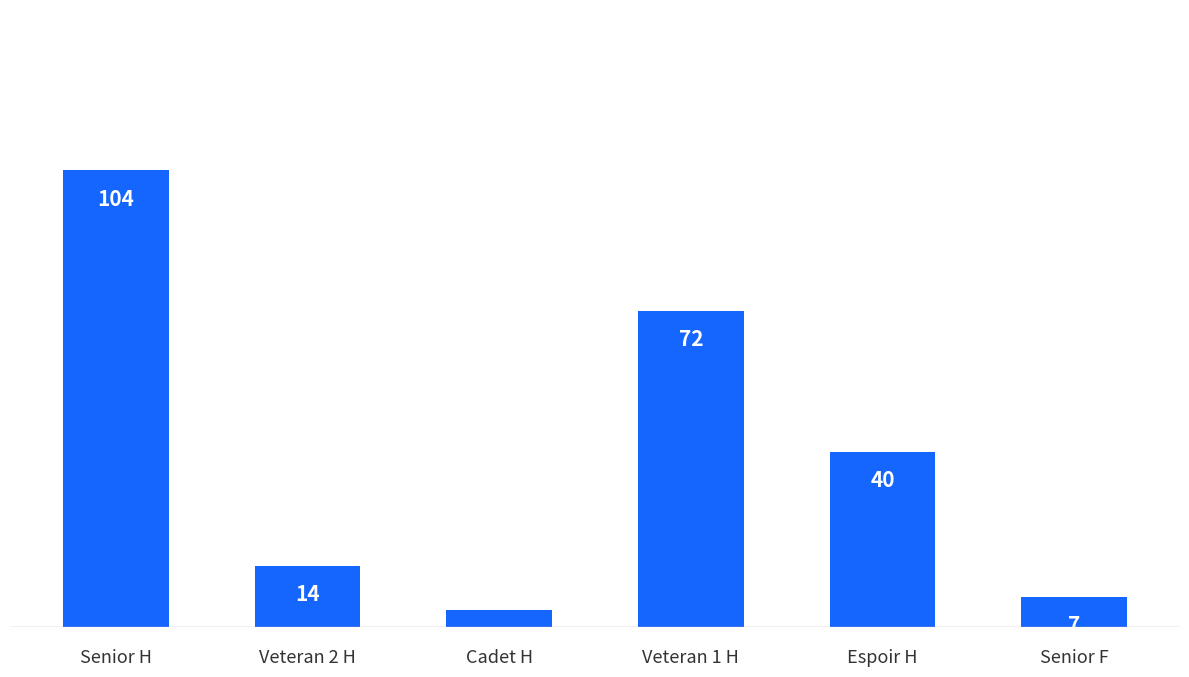

What position from the left is Veteran 2 H?

2